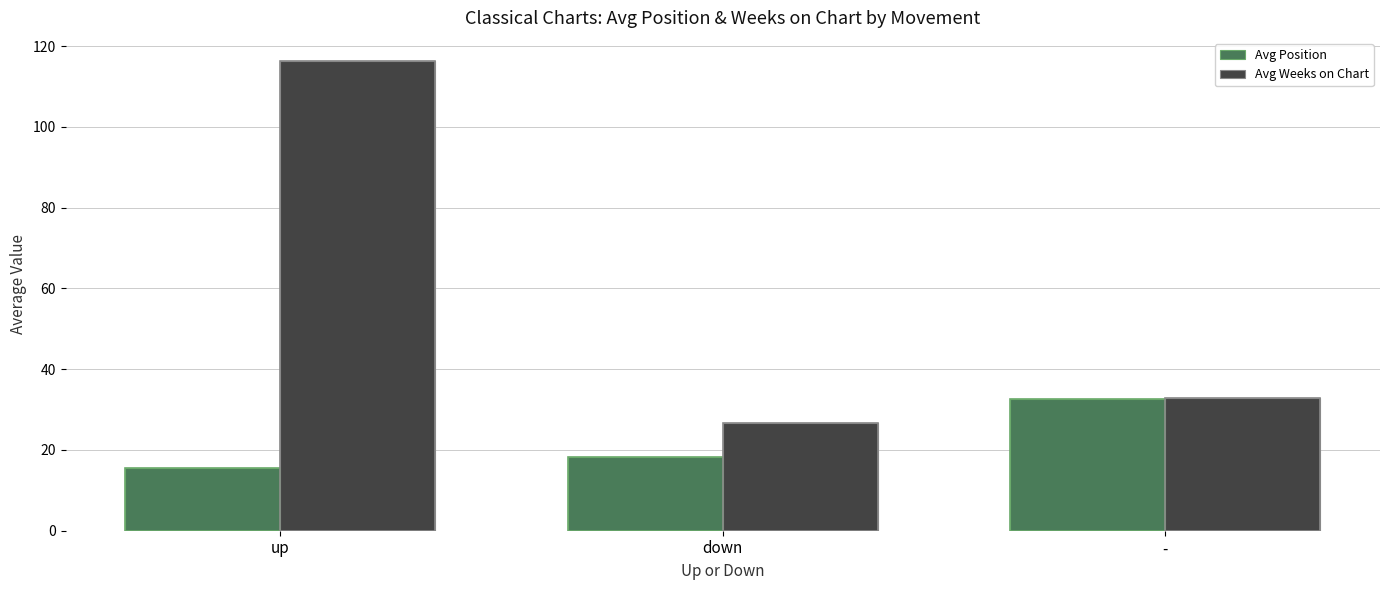

Rank the series at down from highest to lowest value.

Avg Weeks on Chart, Avg Position